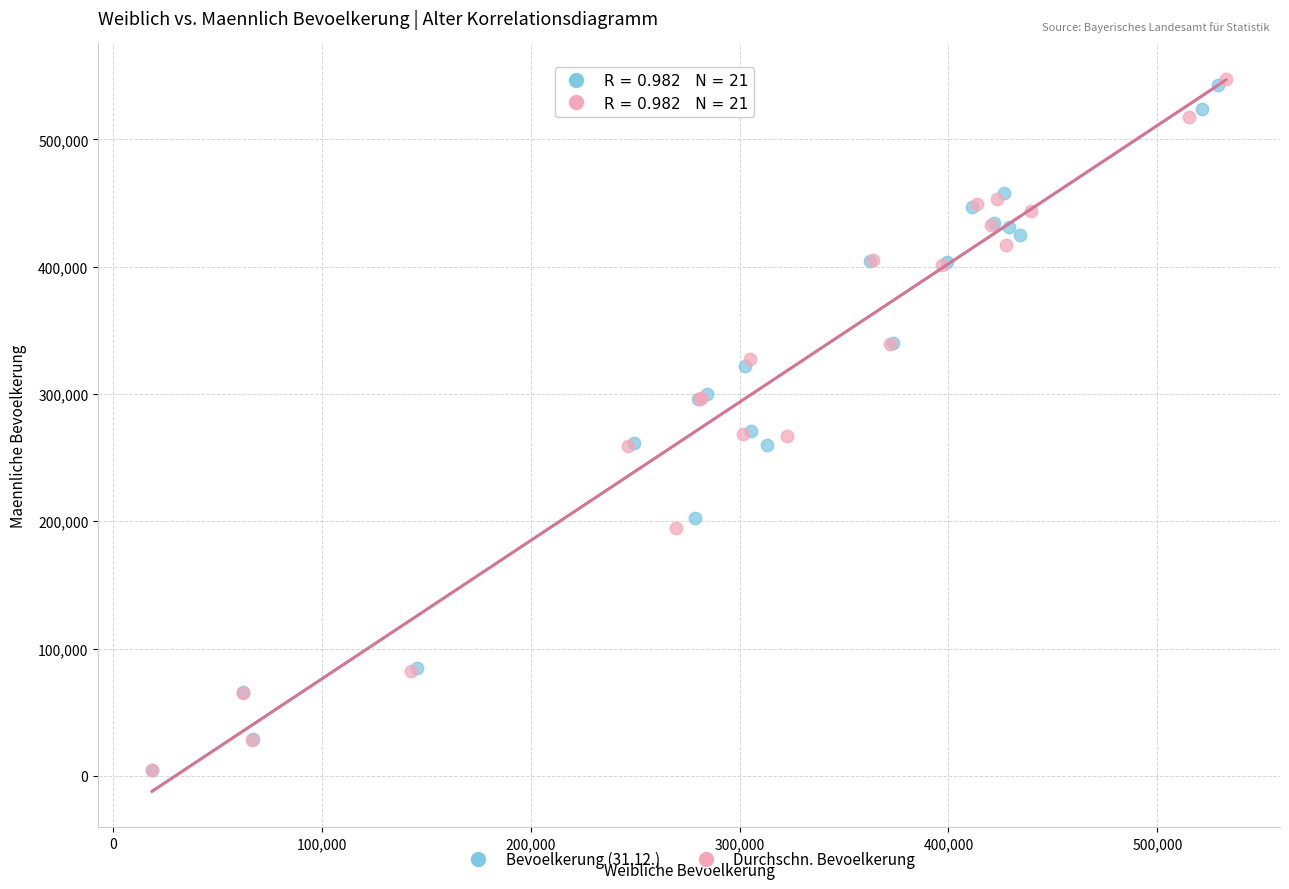

What are all the series names shown in the legend?

Bevoelkerung (31.12.), Durchschn. Bevoelkerung